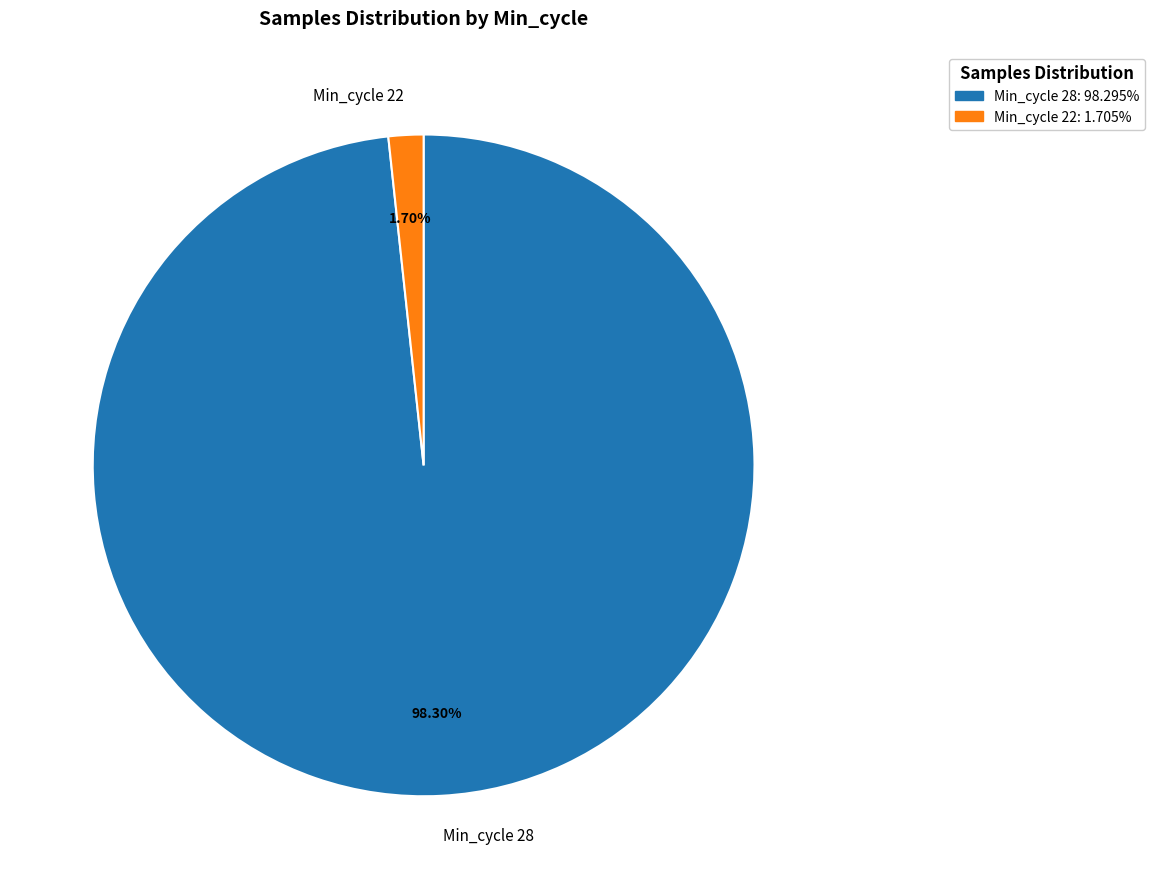

Count the number of slices in the pie.

2